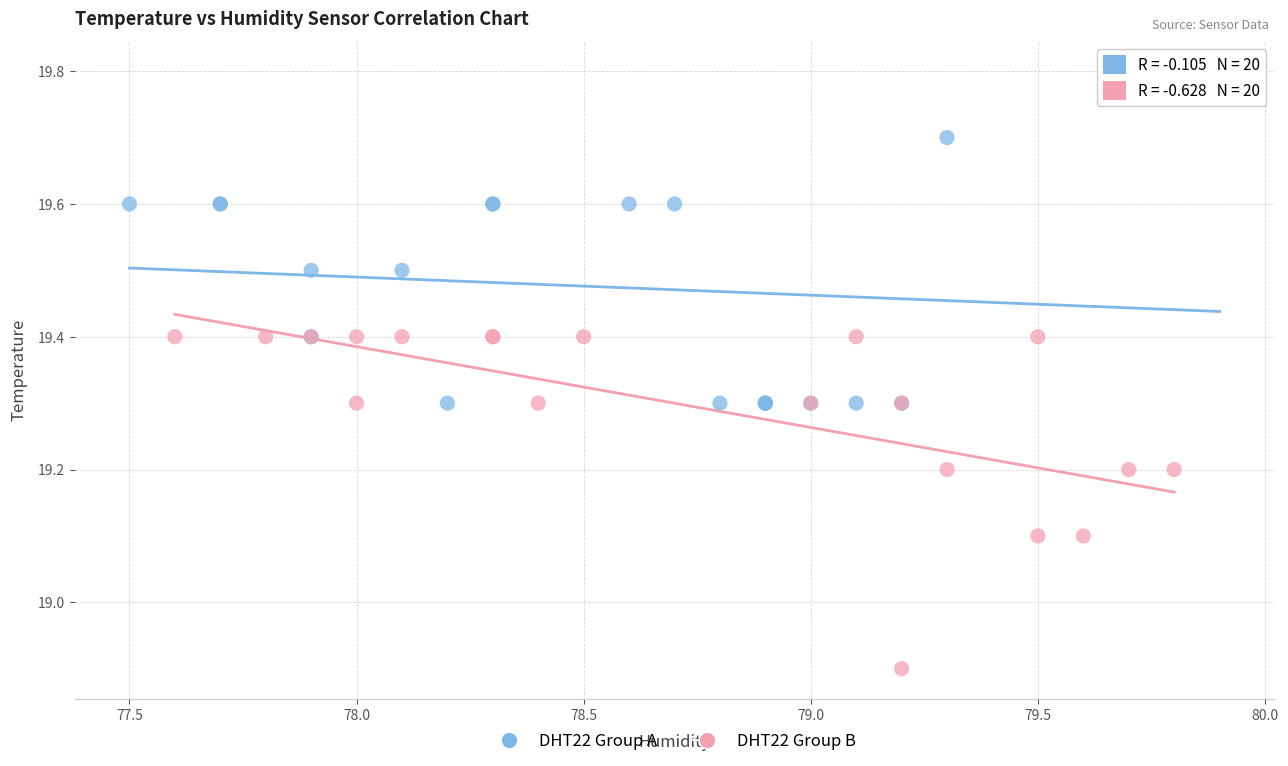

Which series contains the highest Y value?

DHT22 Group A